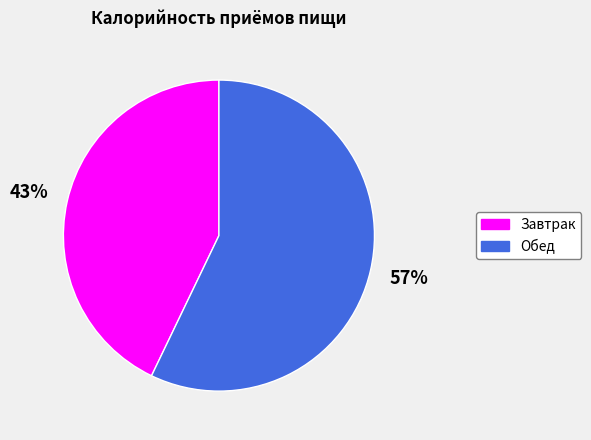

Is the sum of Обед and Завтрак greater than half?

Yes